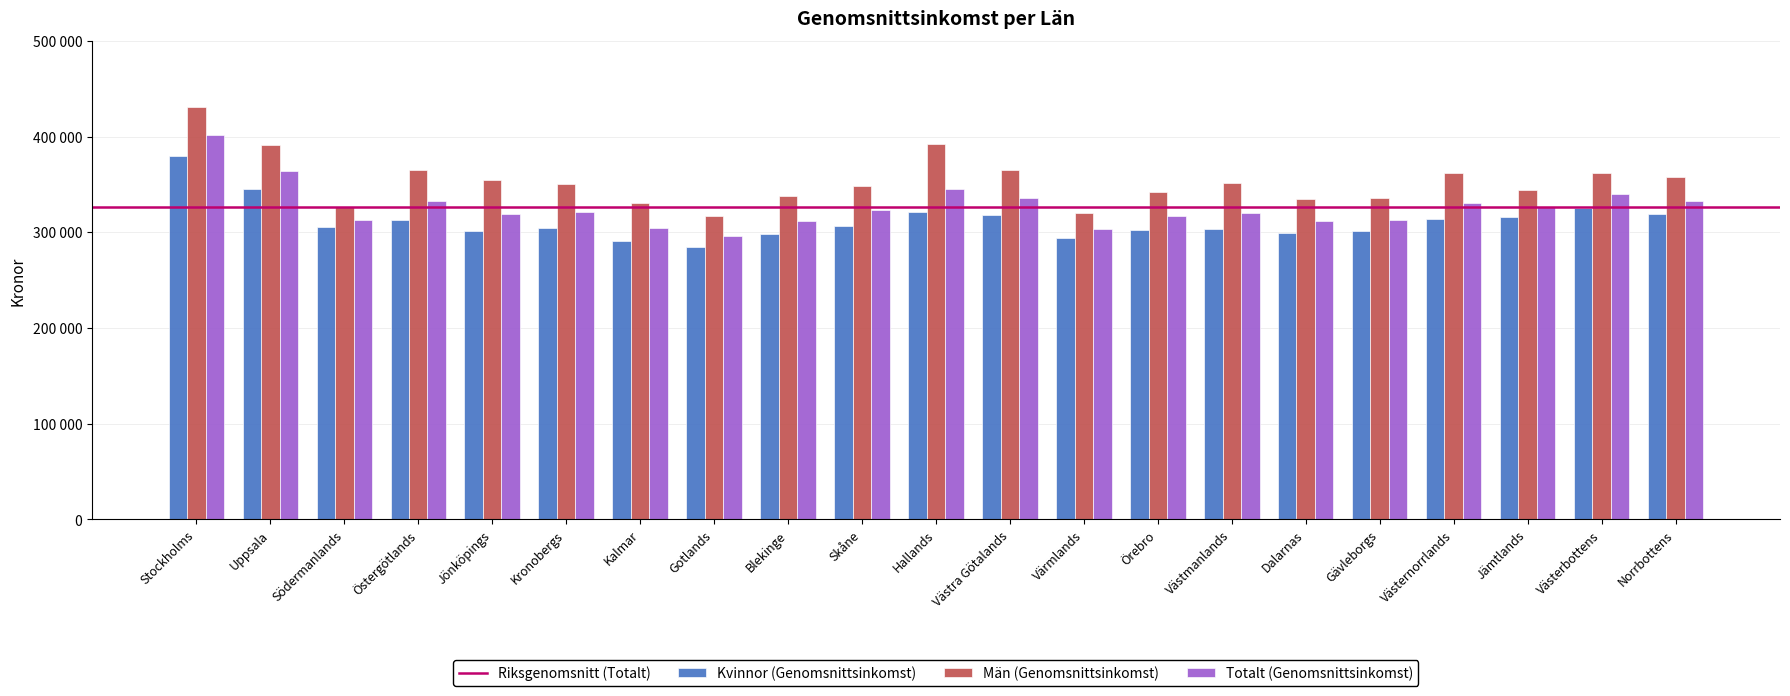

Is the value of Totalt (Genomsnittsinkomst) at Norrbottens greater than the value of Kvinnor (Genomsnittsinkomst) at Uppsala?

No